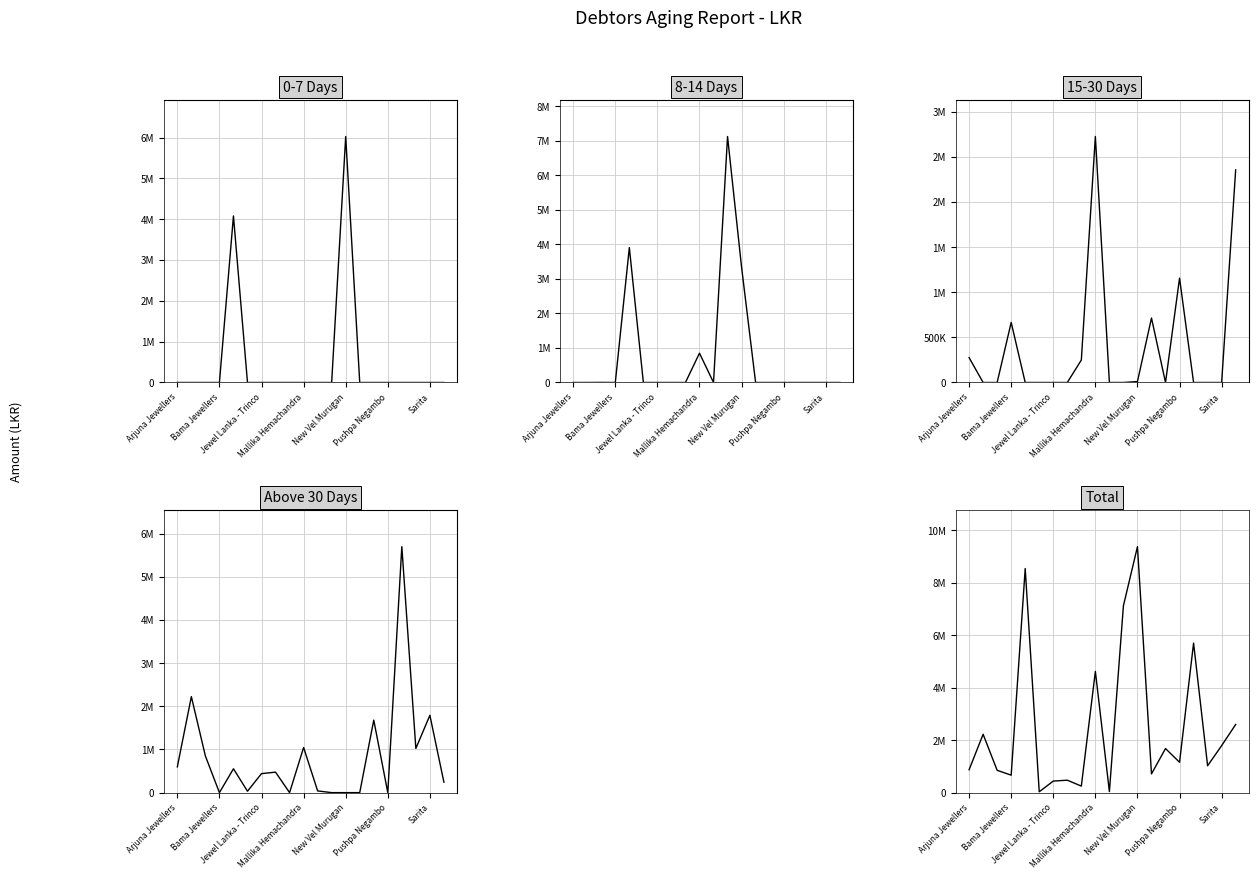

In Above 30 Days, how many points are higher than both neighbors (excluding endpoints)?

7